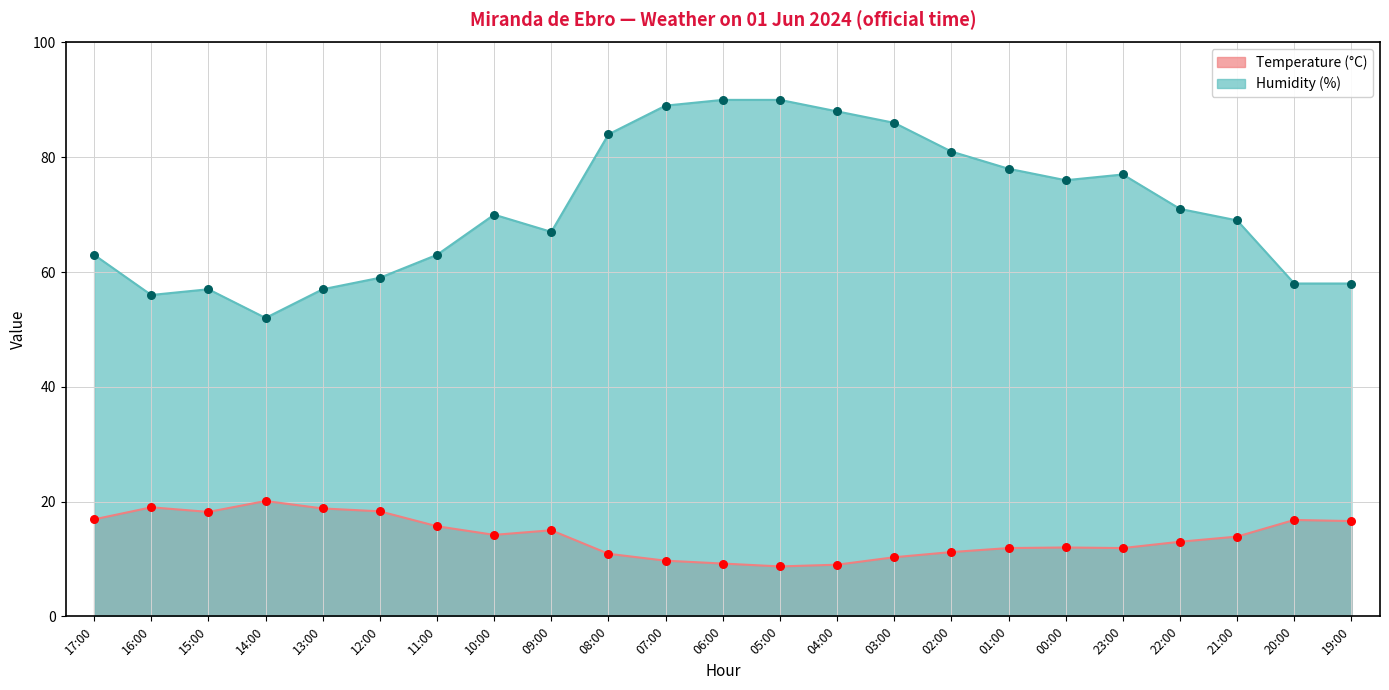

Which series reaches the maximum Y coordinate?

Humidity (%)